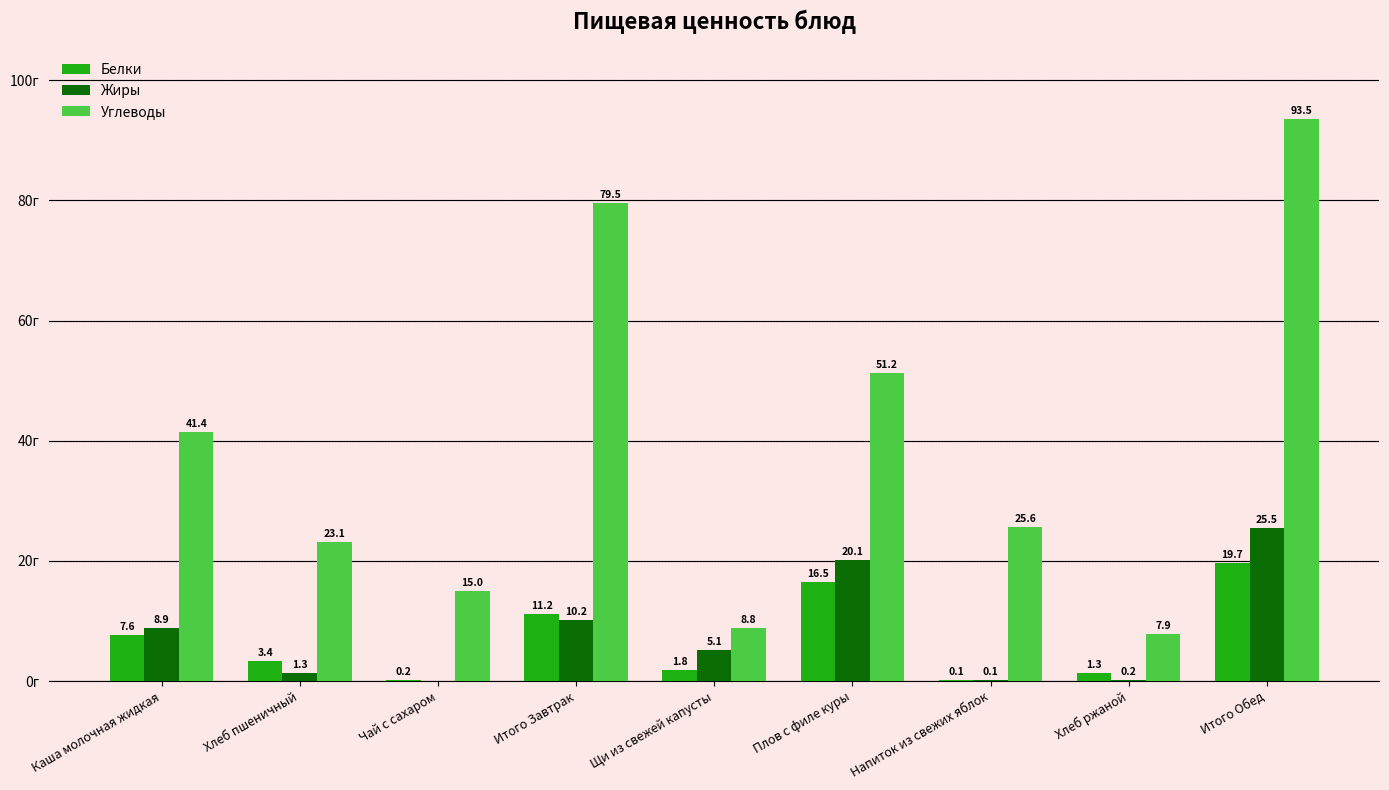

At which category does the chart reach its peak across all series?

Итого Обед